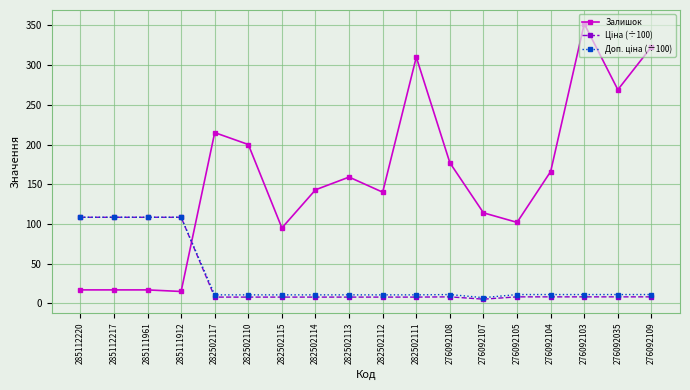

At which category is the sum across all series the highest?

276092103